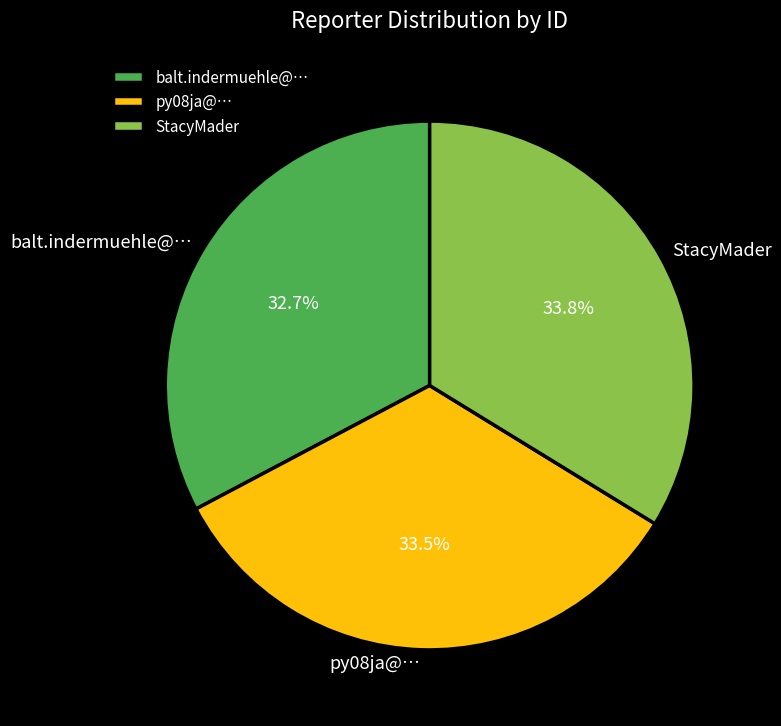

Does any single category account for the majority?

No